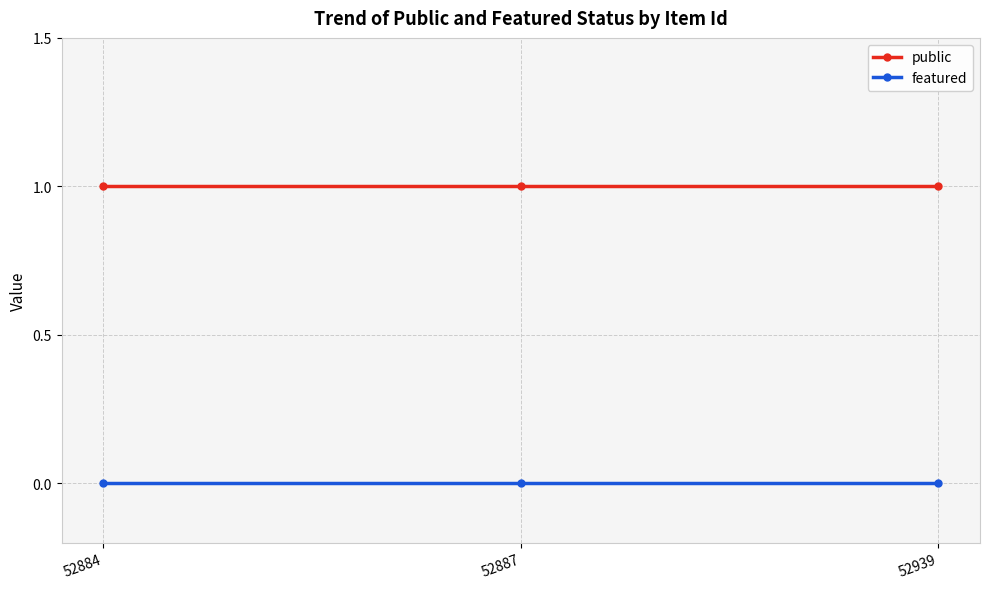

What is the value of the public point at the 2nd from the left?

1